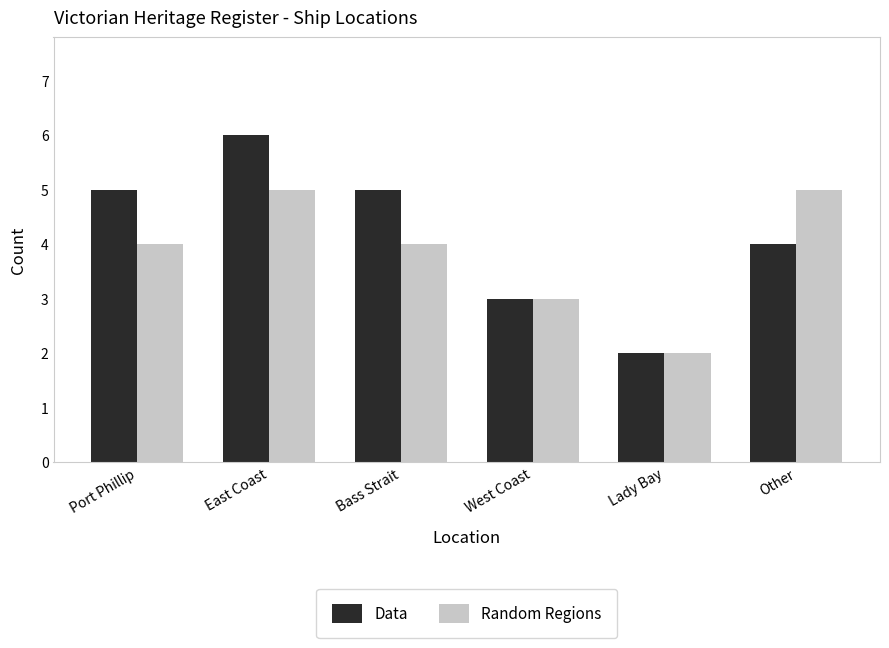

What is the sum of the Data values at Bass Strait and East Coast?

11